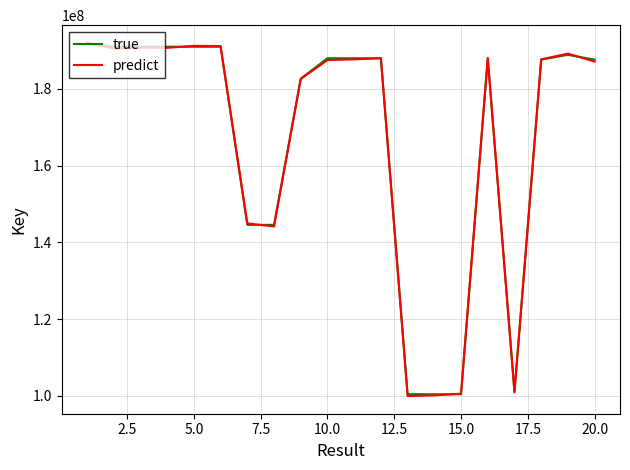

What is the minimum value for true?

100402022.0